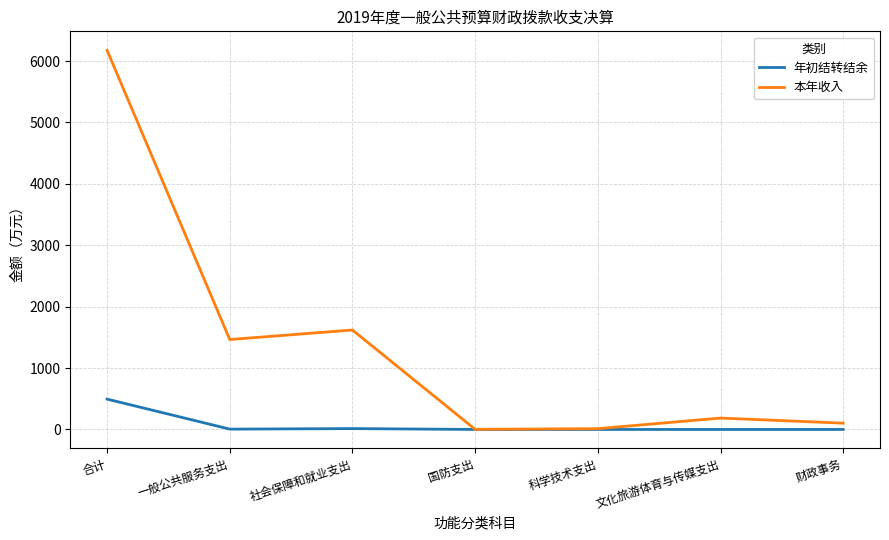

At which label does 年初结转结余 reach its peak?

合计